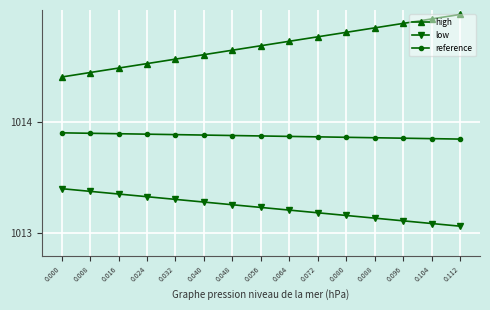

What are all the series names shown in the legend?

high, low, reference